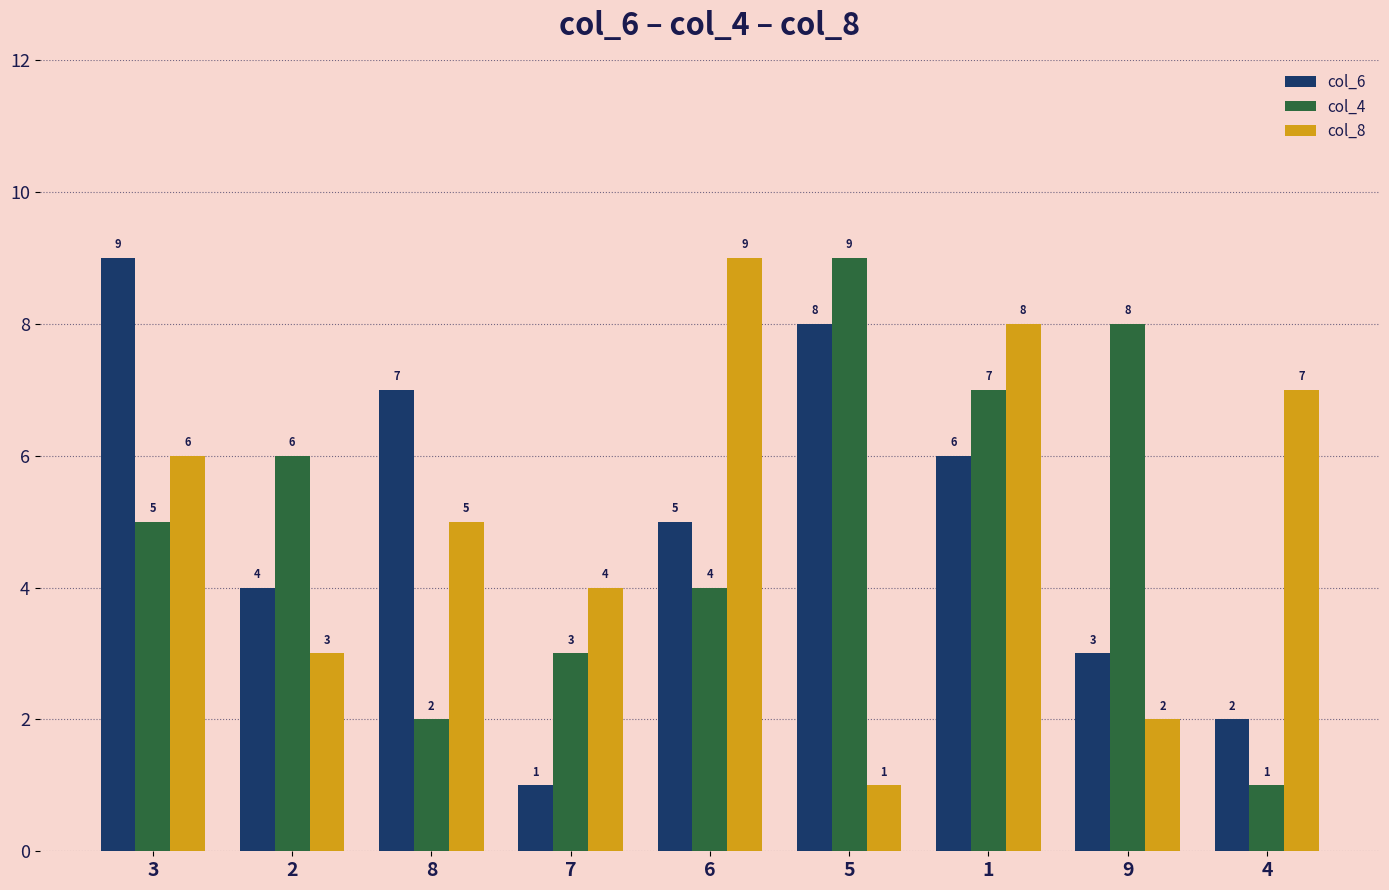

At which label does col_8 first exceed 5?

3